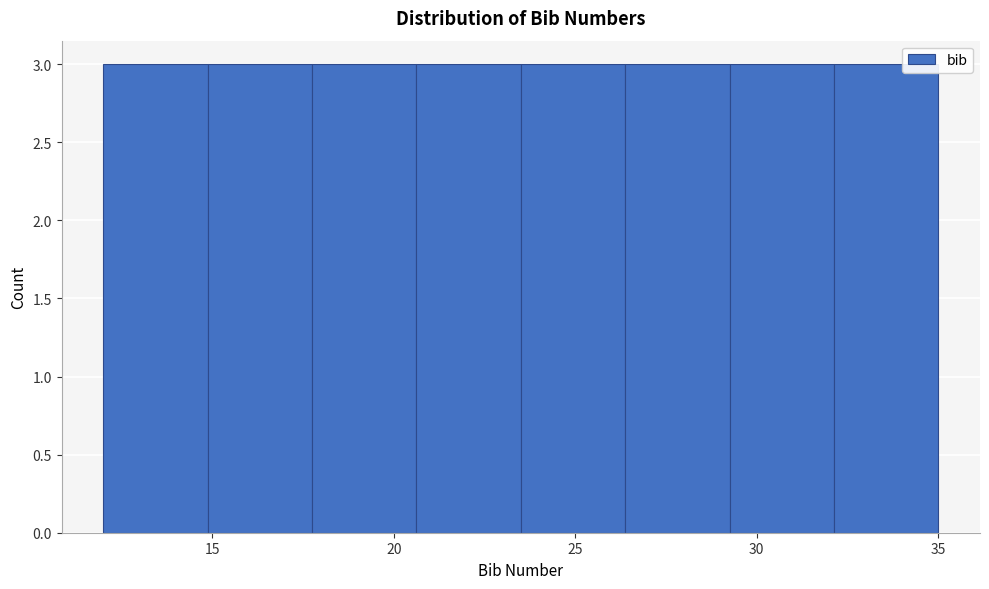

Reading left to right, list every bar in this chart as the range it spans on the x-axis followed by its height. Neither the bar edges nor the heights are printed on the chart, so give them approximately, as read against the axes.

12.0 to 15.0: 3
15.0 to 18.0: 3
18.0 to 20.5: 3
20.5 to 23.5: 3
23.5 to 26.5: 3
26.5 to 29.5: 3
29.5 to 32.0: 3
32.0 to 35.0: 3